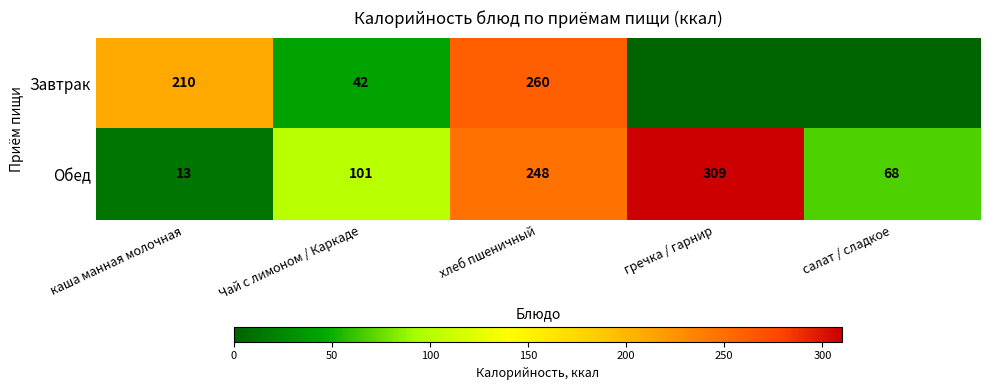

Count the number of data series in this chart.

2